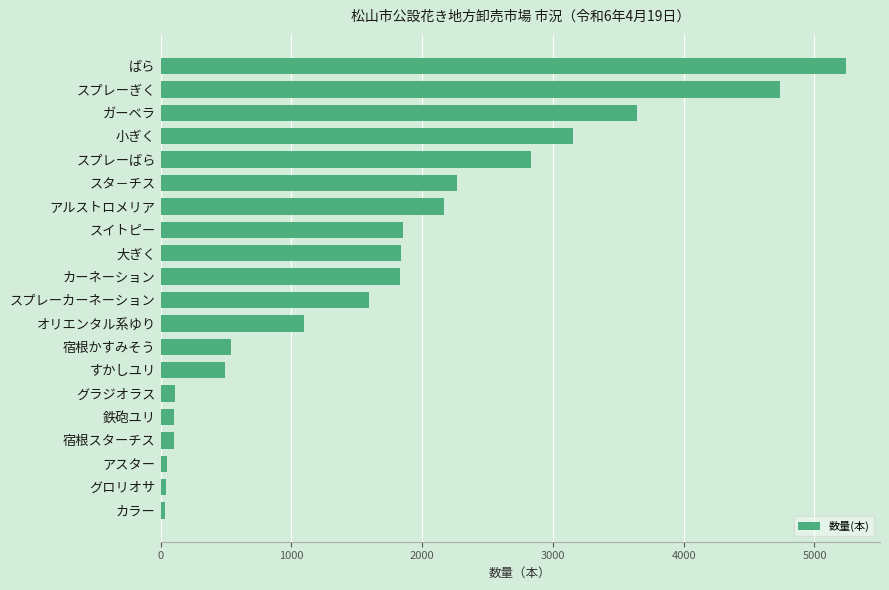

What is the label of the 17th bar from the top?

宿根スターチス